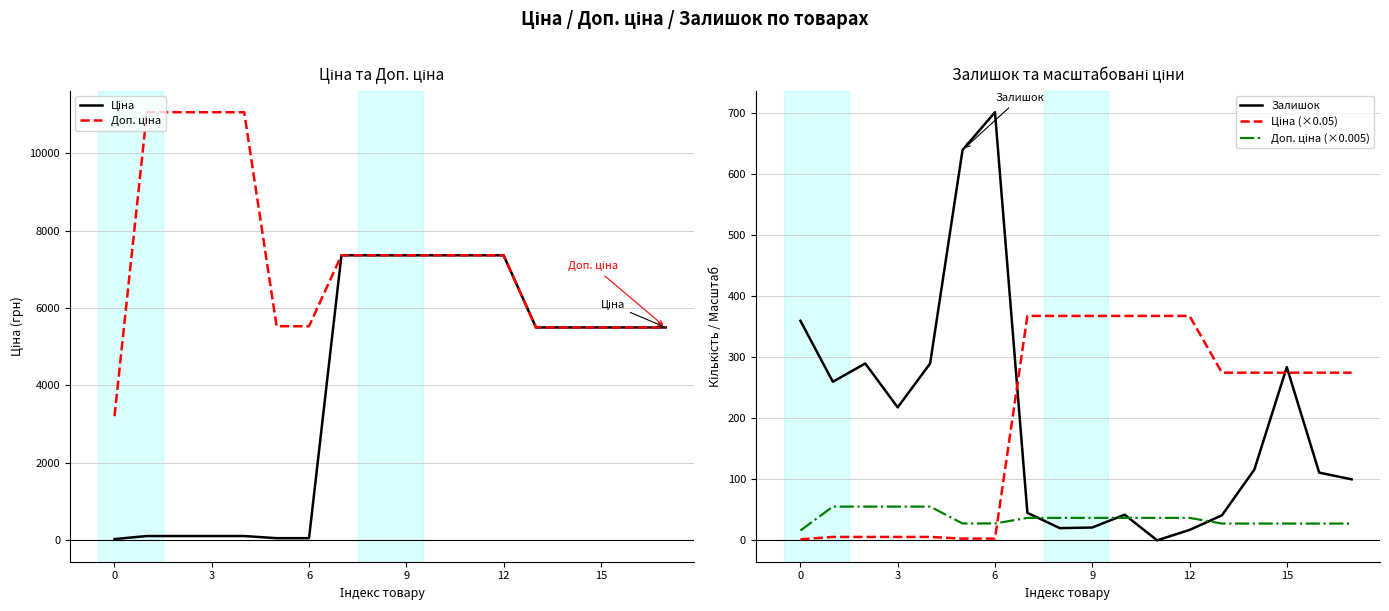

Between 8 and 9, which series saw the biggest shift?

Залишок